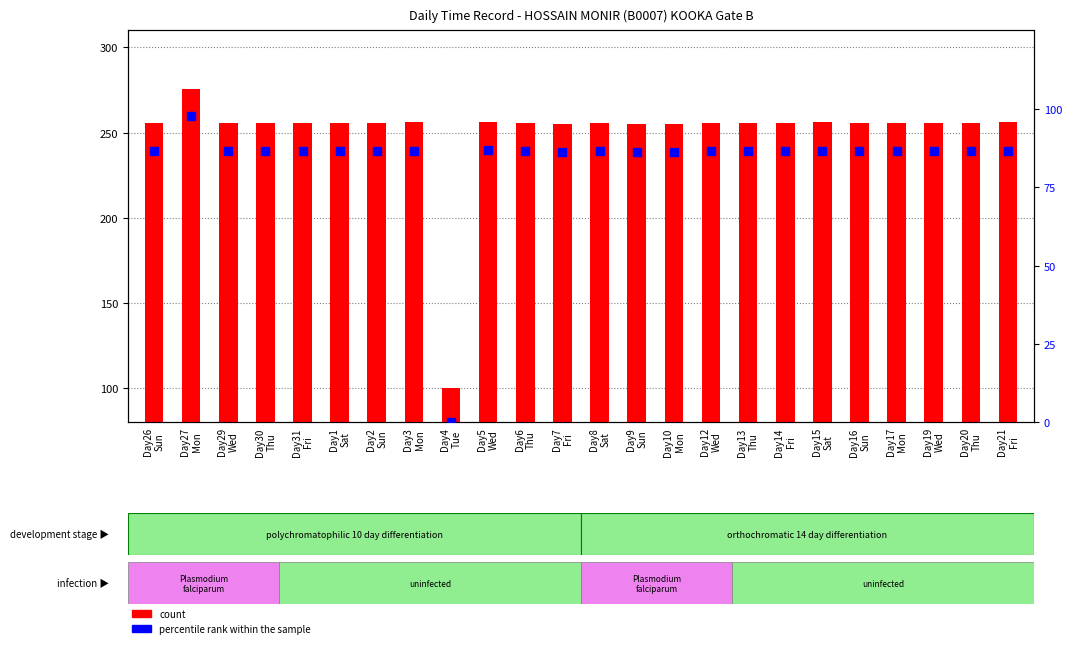

At which category is the sum across all series the highest?

Day27
Mon